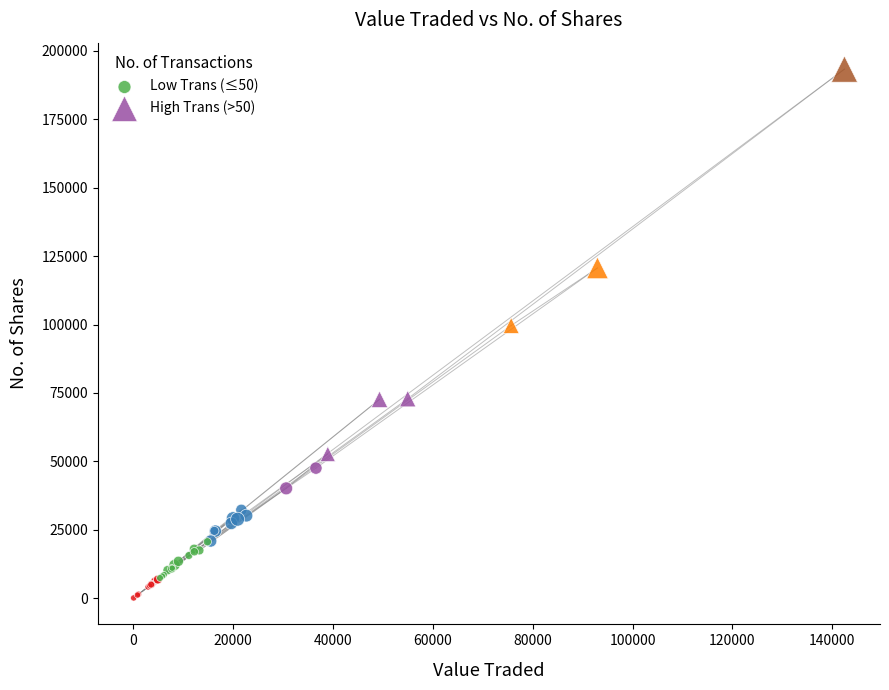

Which series contains the highest Y value?

High Trans (>50)